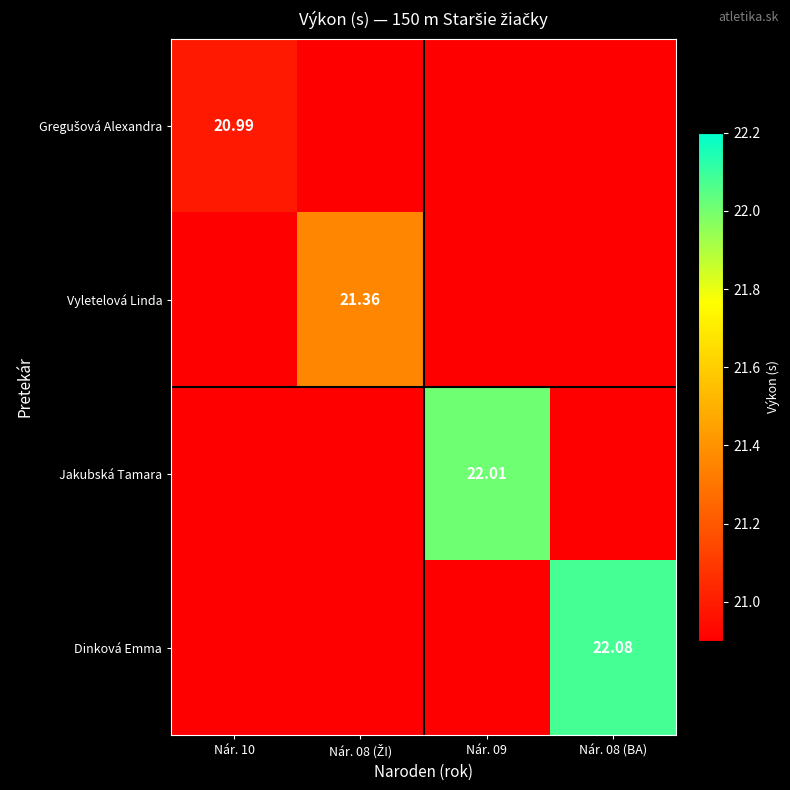

Which series has the largest total across all categories?

Dinková Emma